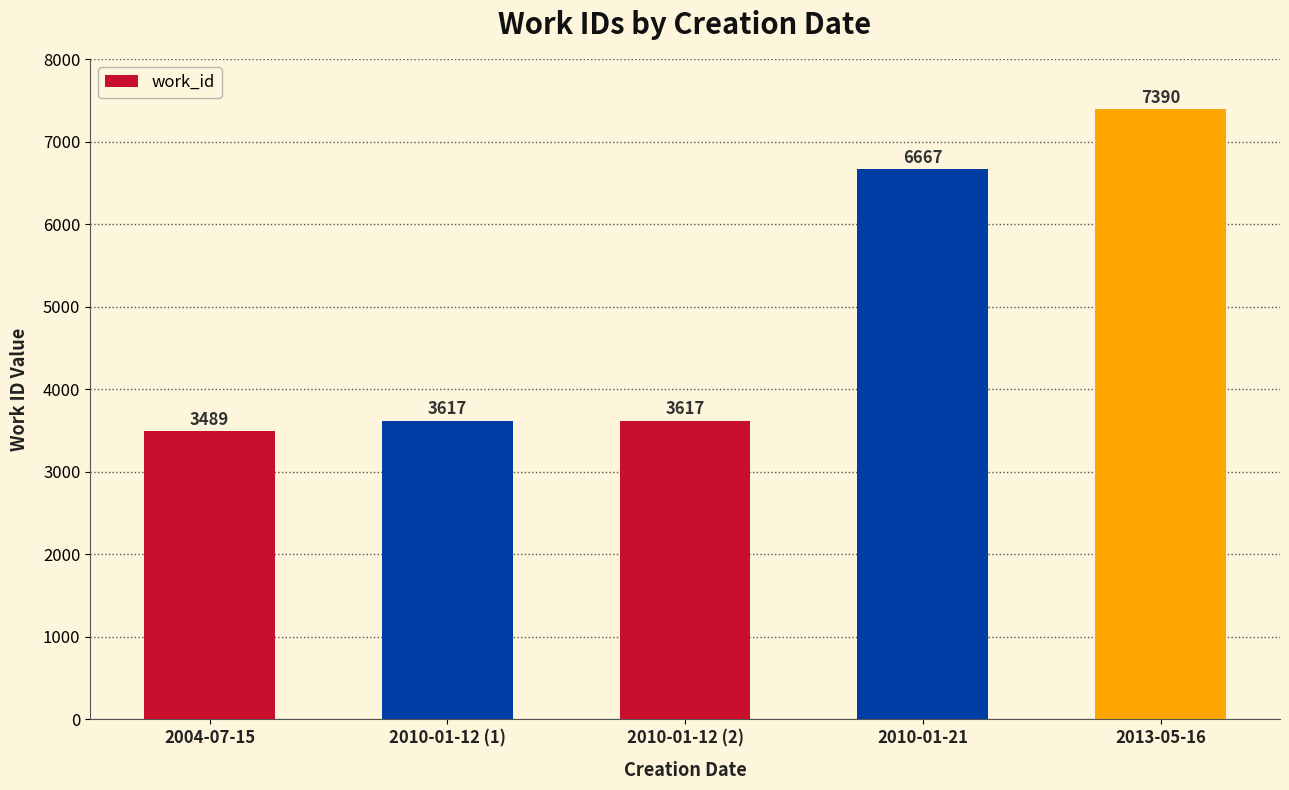

What is the minimum value shown in the chart?

3489